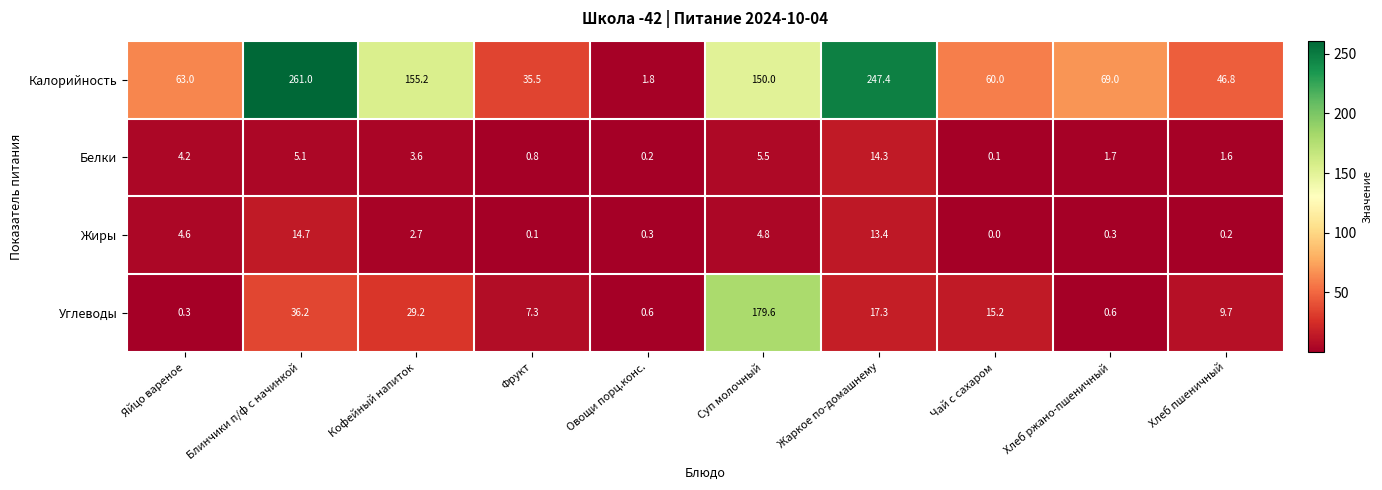

Rank the series by their maximum value, from lowest to highest.

Белки, Жиры, Углеводы, Калорийность